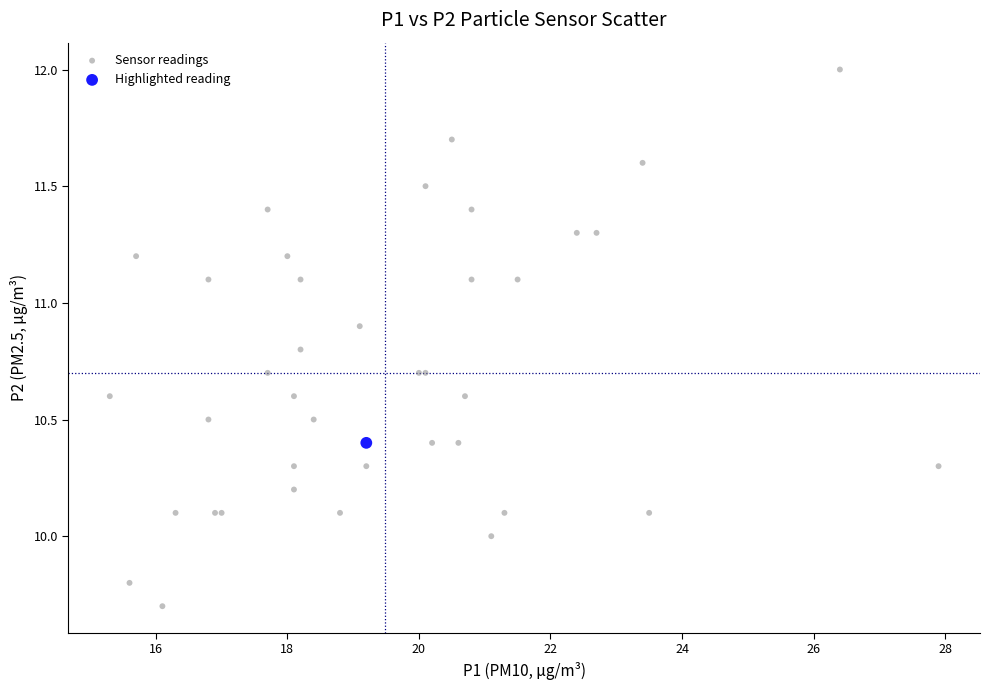

What are all the series names shown in the legend?

Sensor readings, Highlighted reading